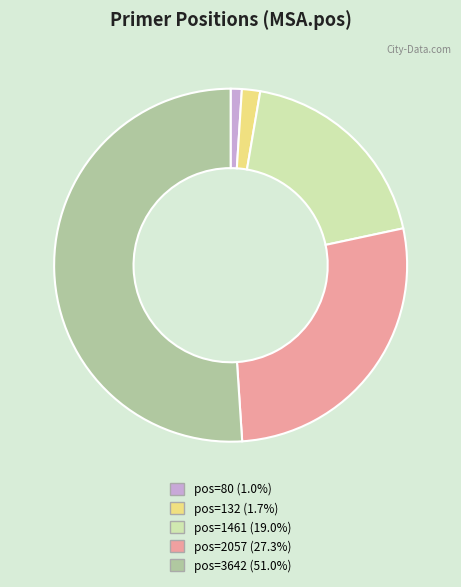

Do pos=1461 and pos=132 together represent more than half of the pie?

No